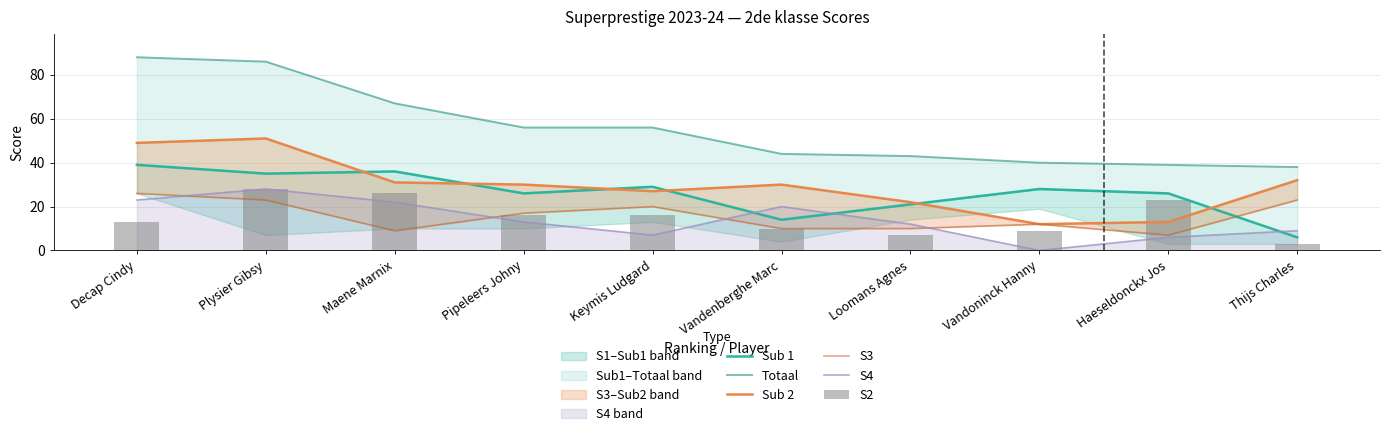

Rank the series at Pipeleers Johny from highest to lowest value.

Totaal, Sub 2, Sub 1, S3, S2, S4